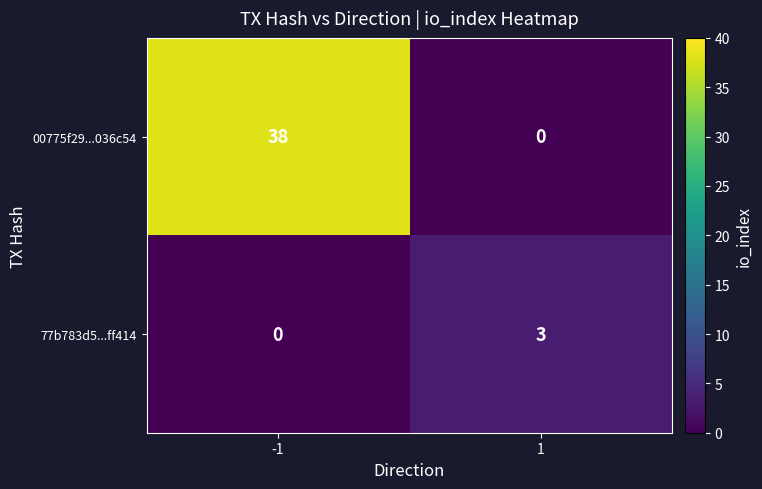

What is the maximum value shown in the chart?

38